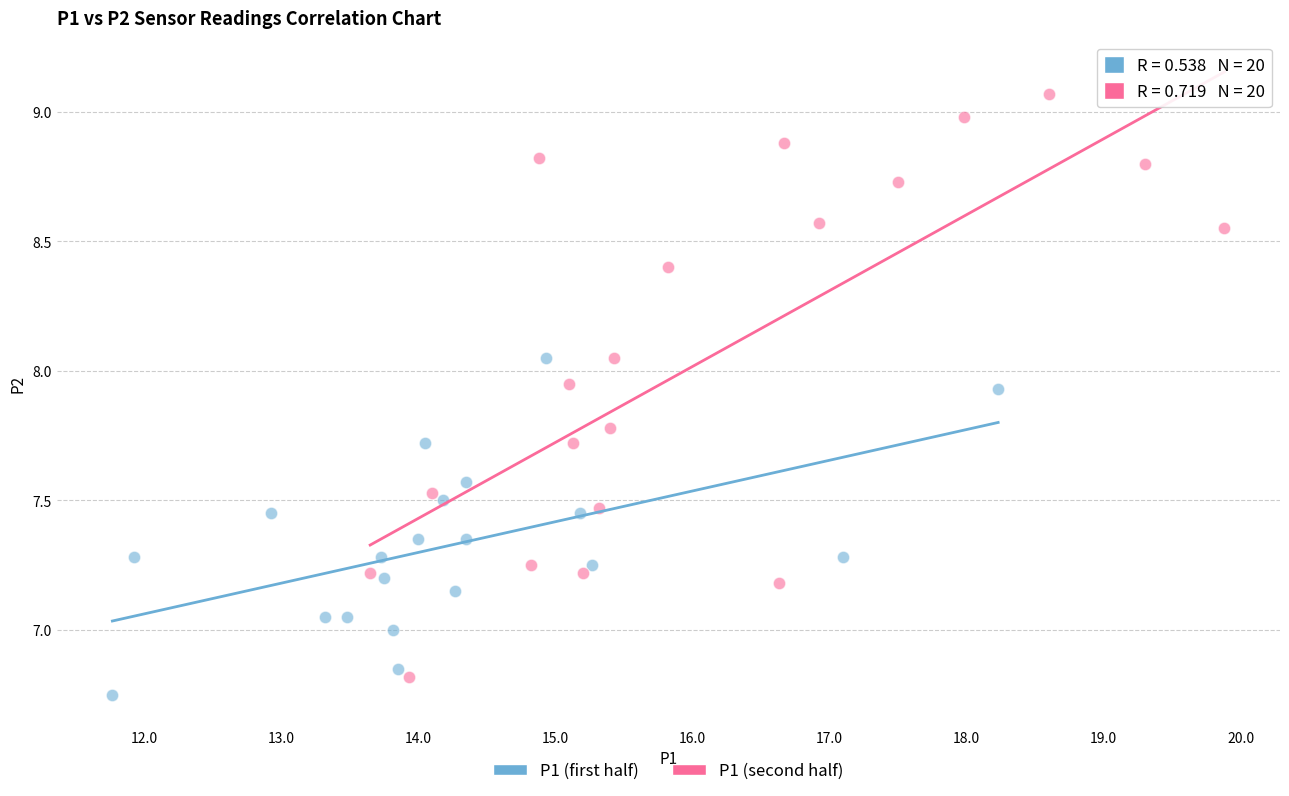

Which series has the widest spread of Y values?

P1 (second half)